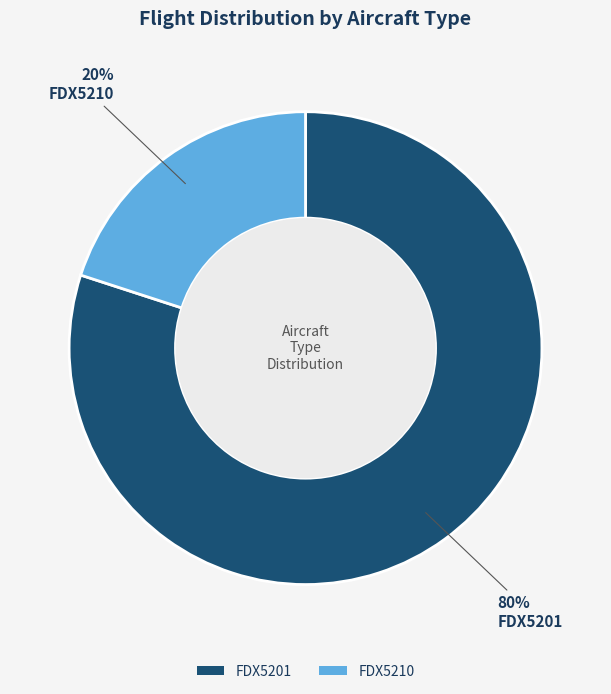

To the nearest percent, what is the difference between the largest and smallest slice percentages?

60%